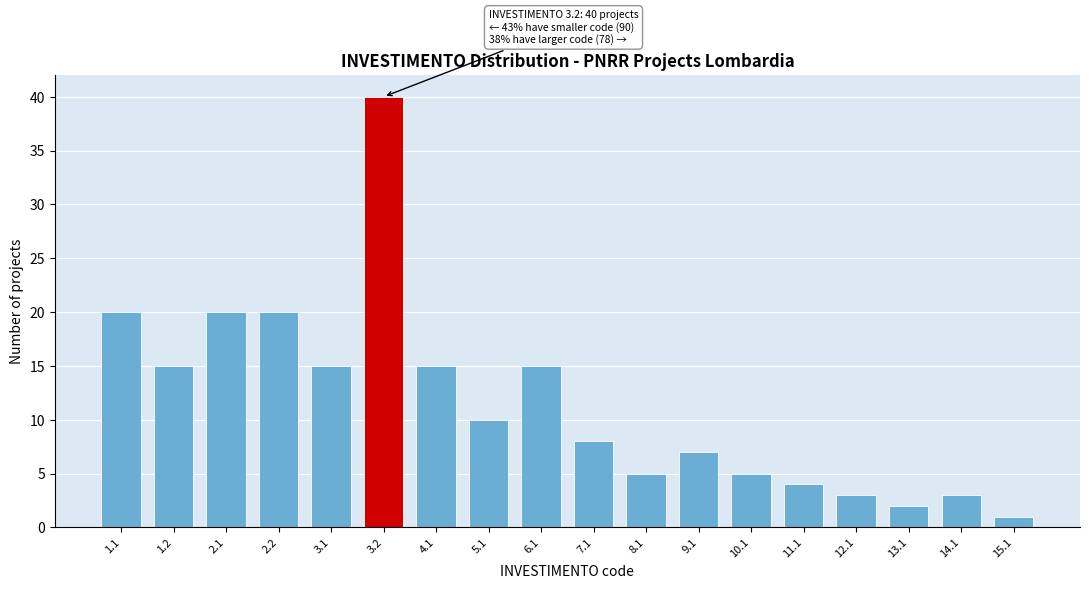

Reading left to right, list all the values displayed in this chart.

20	15	20	20	15	40	15	10	15	8	5	7	5	4	3	2	3	1